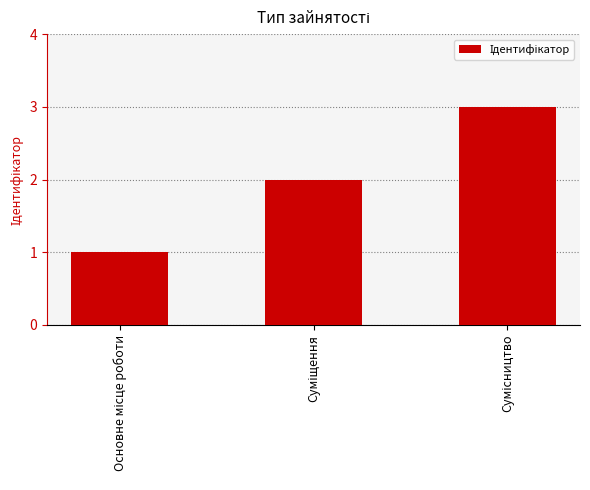

How many distinct data groups are displayed?

1